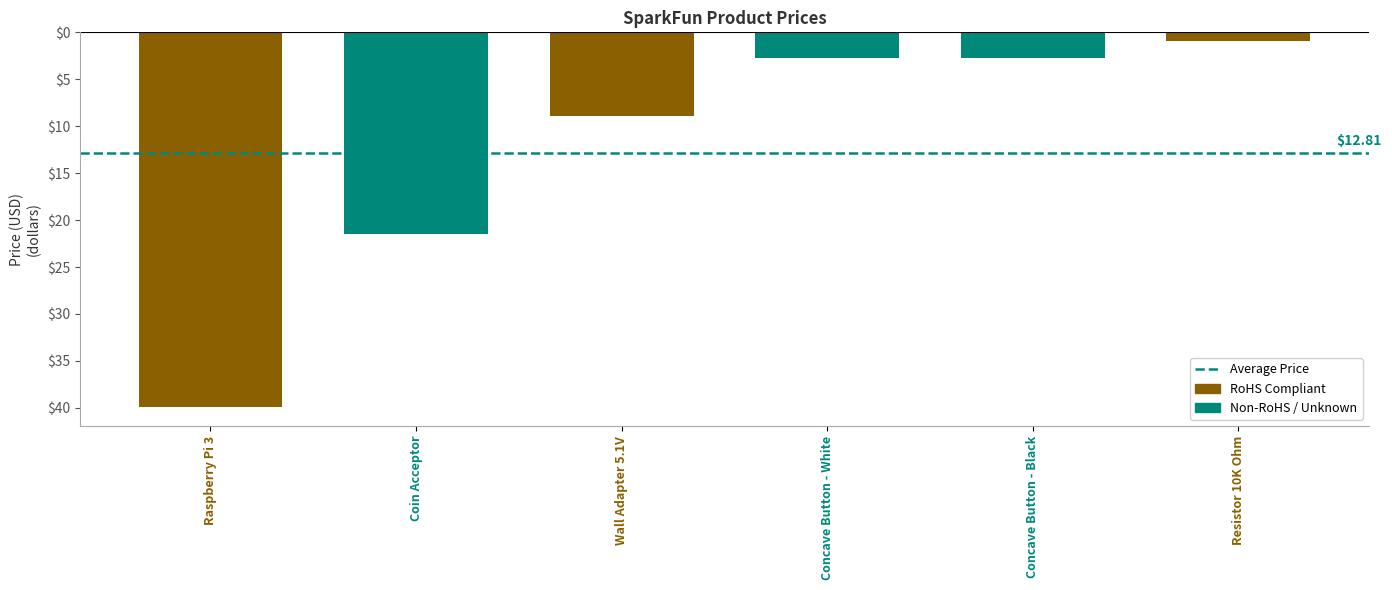

Reading left to right, what are all the values shown in this chart?

-40.0	-21.5	-8.9	-2.8	-2.8	-0.9